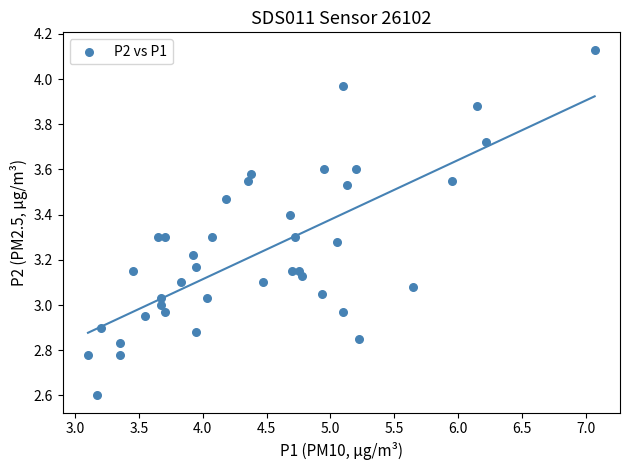

What is the range of Y values (max minus min)?

1.5